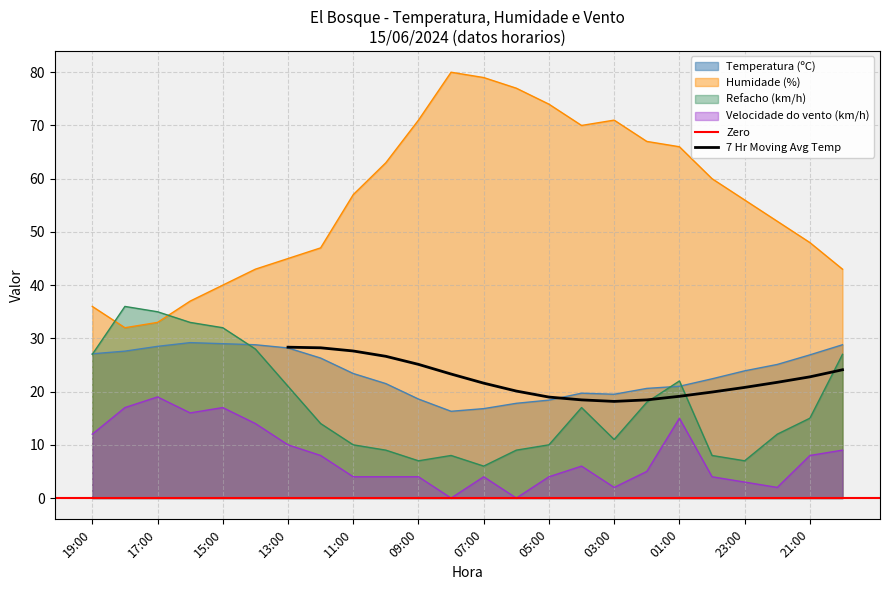

True or false: Temperatura (ºC) has more than 1 interior local peaks.

True